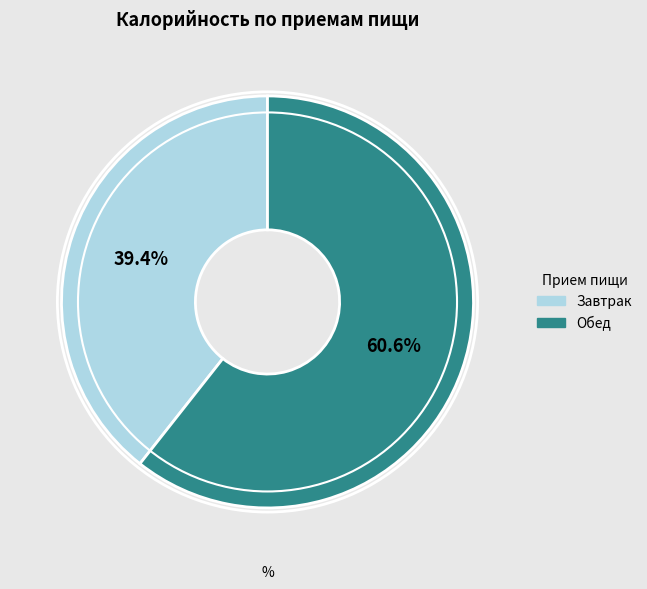

Which category has the biggest portion of the pie?

Обед